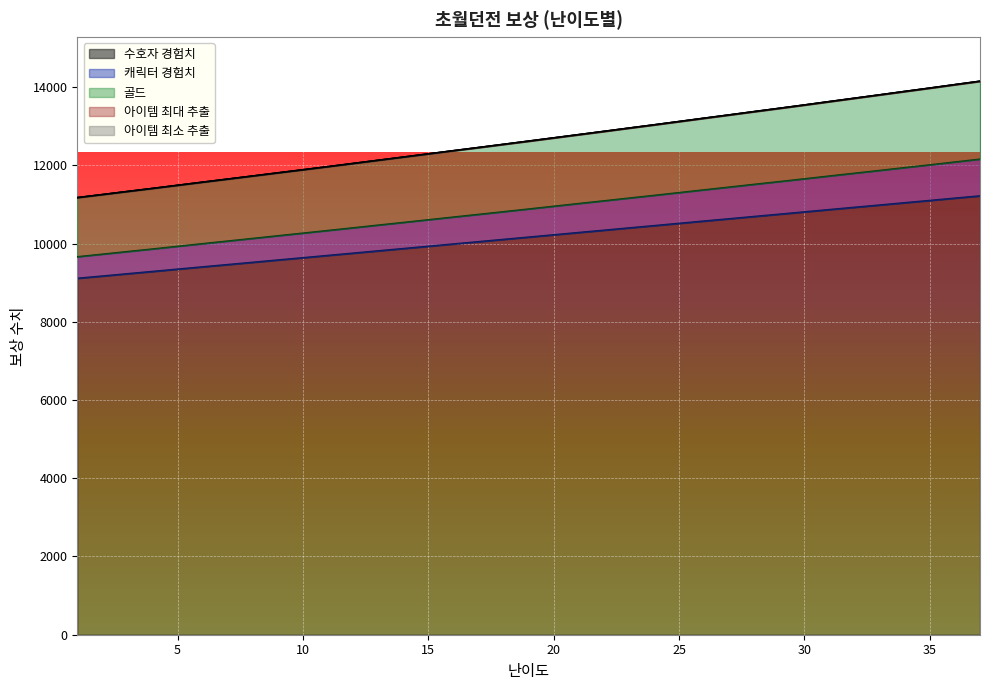

Between 23 and 12, which is larger?

23